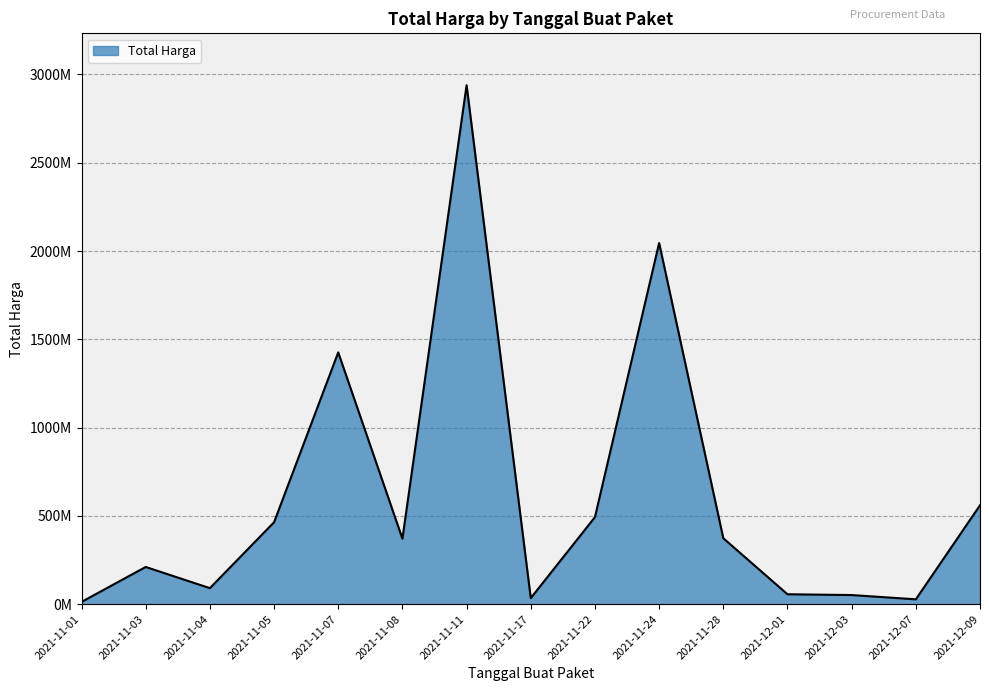

At which label does the data first exceed 370766000?

2021-11-05